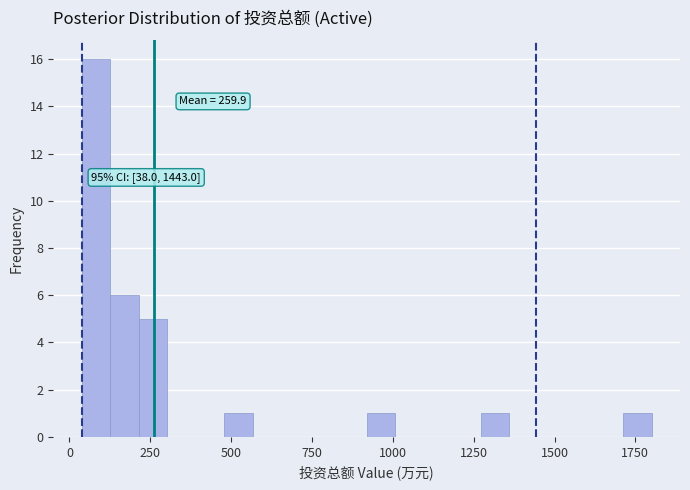

Read against the x-axis, roughly where is the centre of the tallest bar?

100